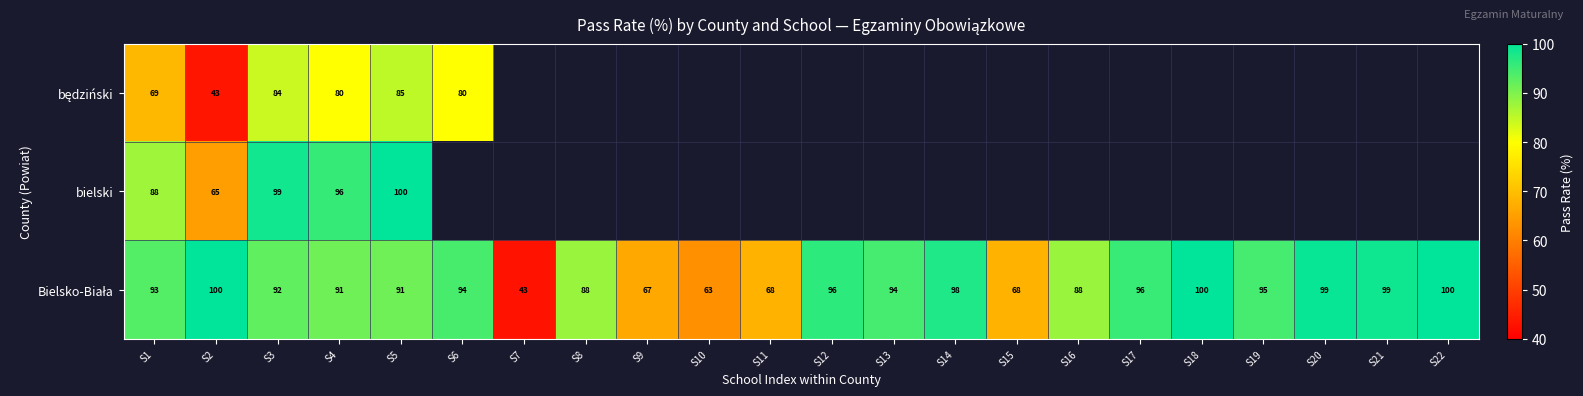

What is the difference between the second highest and minimum values in the Bielsko-Biała series?

57.1